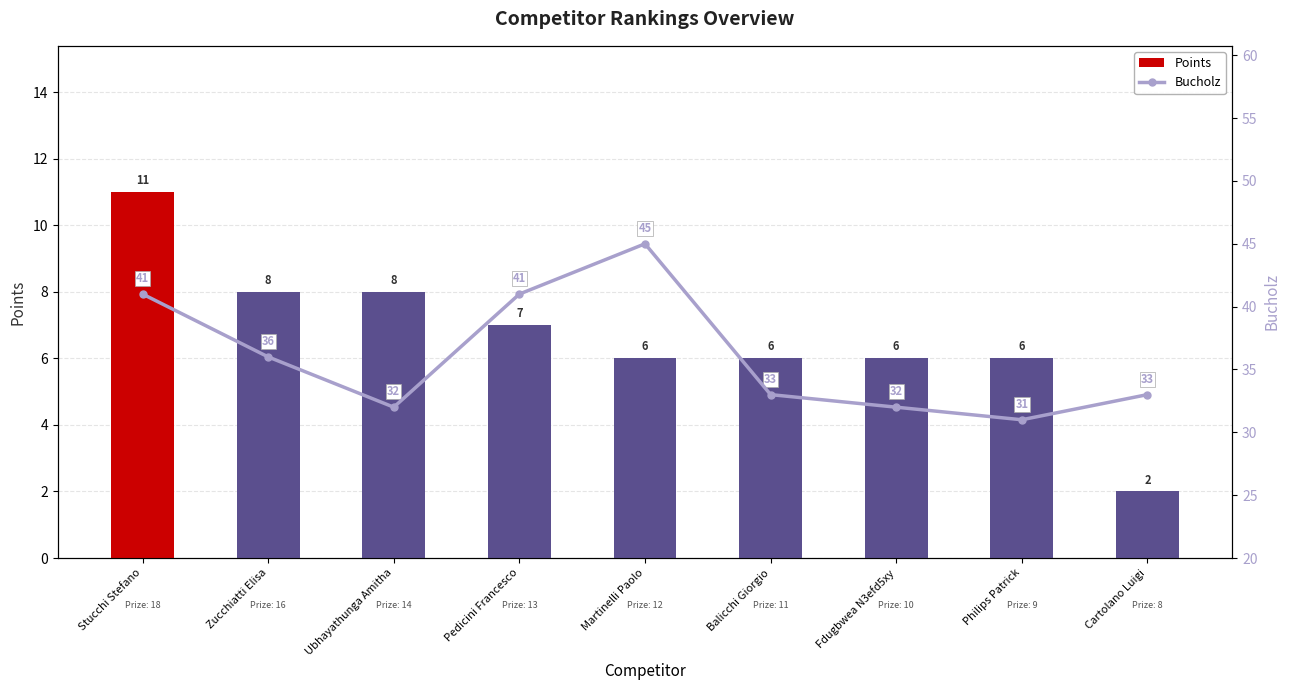

Between Cartolano Luigi and Ubhayathunga Amitha, which is larger?

Ubhayathunga Amitha